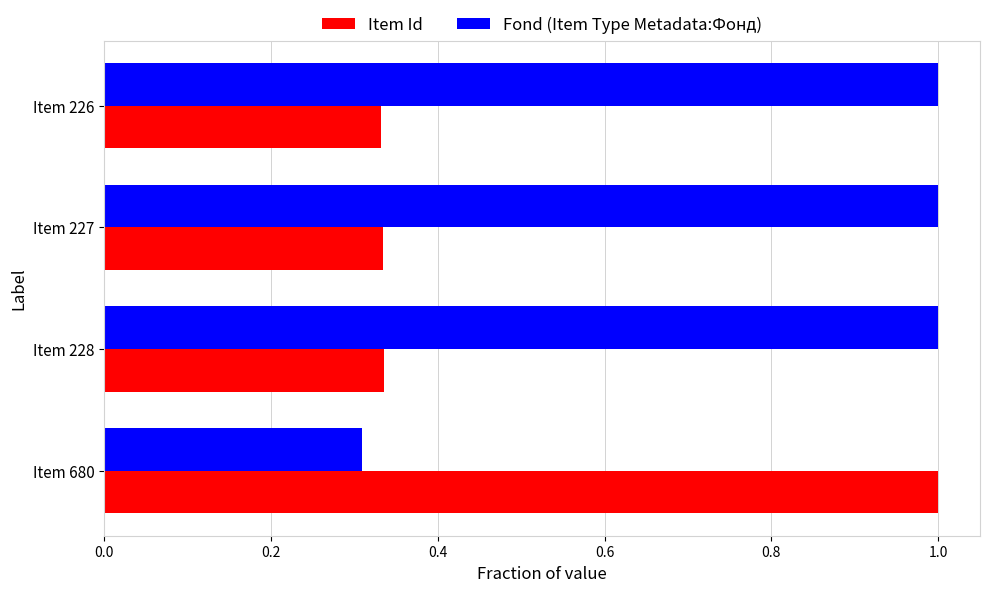

How many categories are shown in the chart?

4